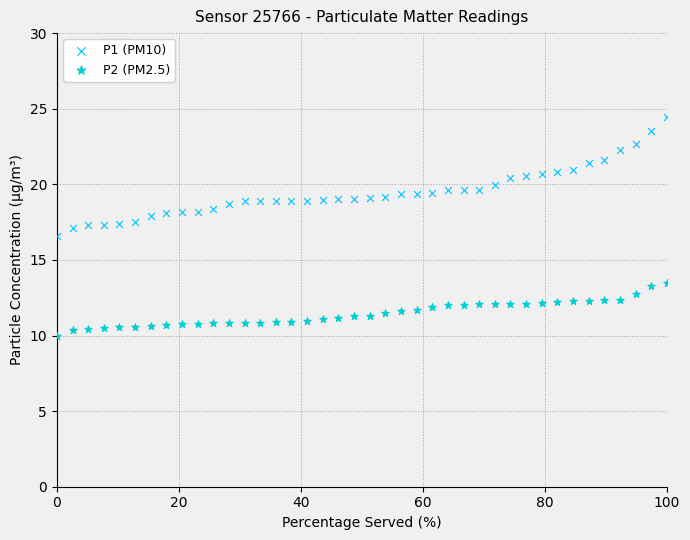

Across all data points, what is the range of X values (max minus min)?

100.0